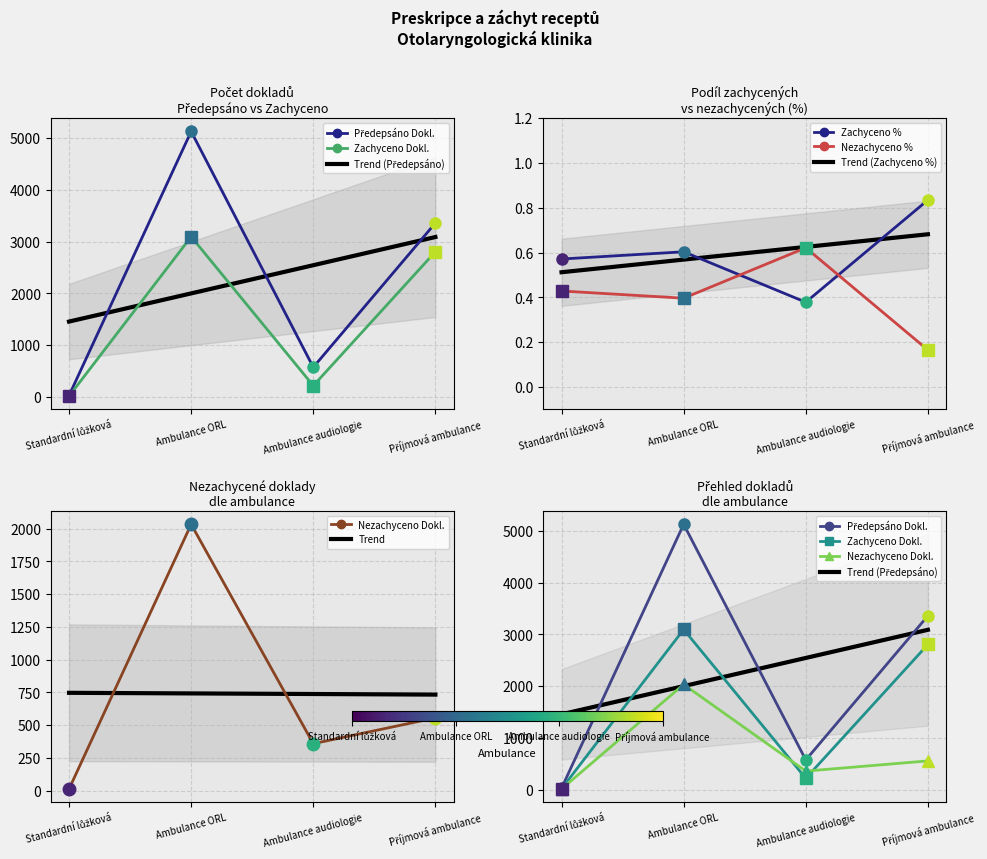

Where do Nezachyceno % and Zachyceno % first cross each other?

Ambulance ORL and Ambulance audiologie